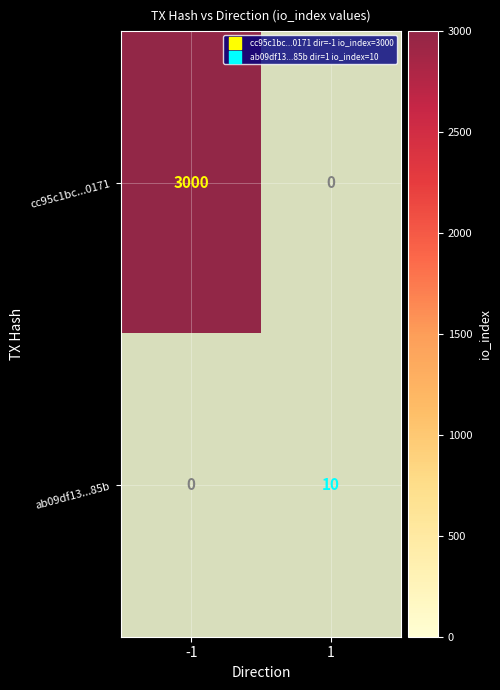

Rank the series by their maximum value, from highest to lowest.

cc95c1bc...0171, ab09df13...85b